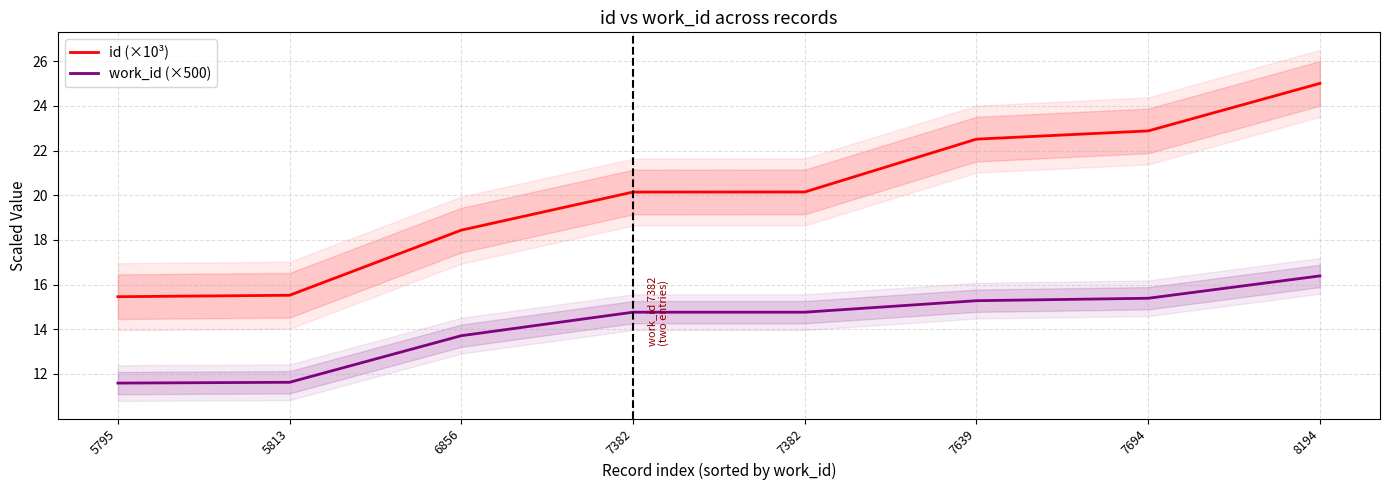

Rank the series by their maximum value, from highest to lowest.

id (×10³), work_id (×500)